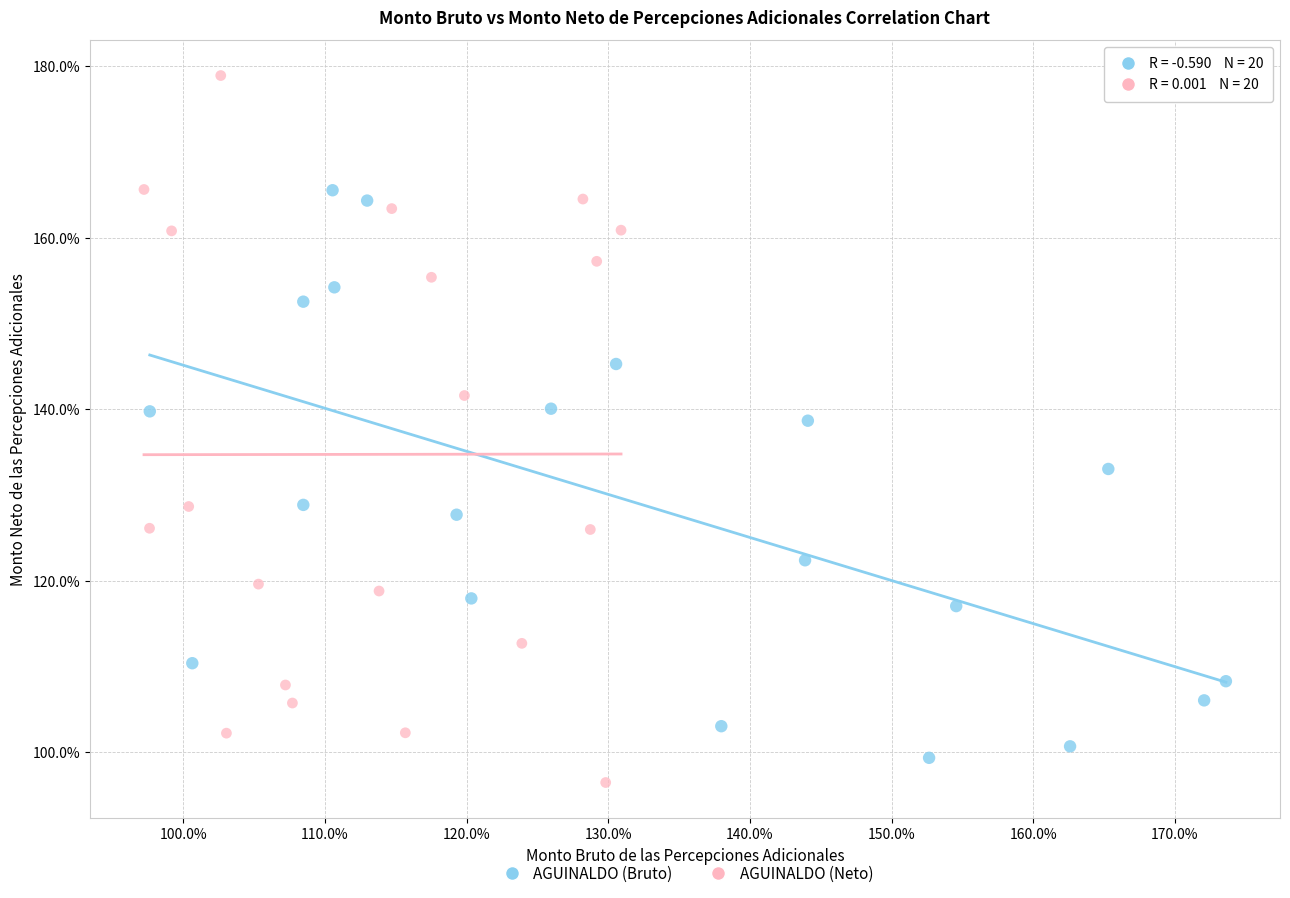

Which series has the largest Y range (max minus min)?

AGUINALDO (Neto)